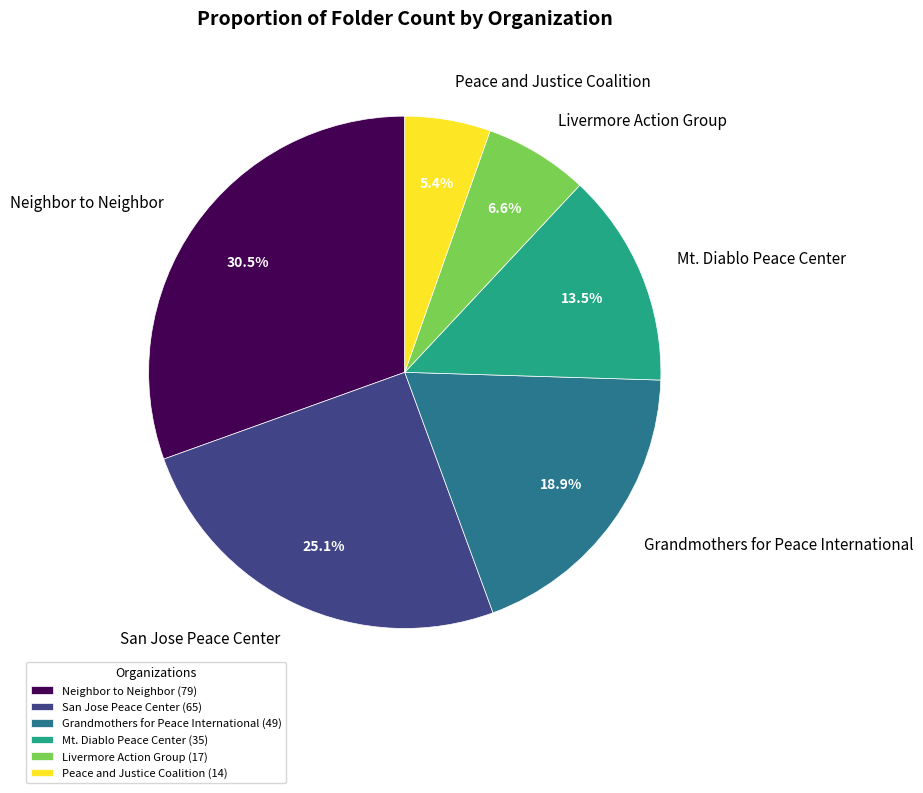

Rank the categories by value from highest to lowest.

Neighbor to Neighbor, San Jose Peace Center, Grandmothers for Peace International, Mt. Diablo Peace Center, Livermore Action Group, Peace and Justice Coalition